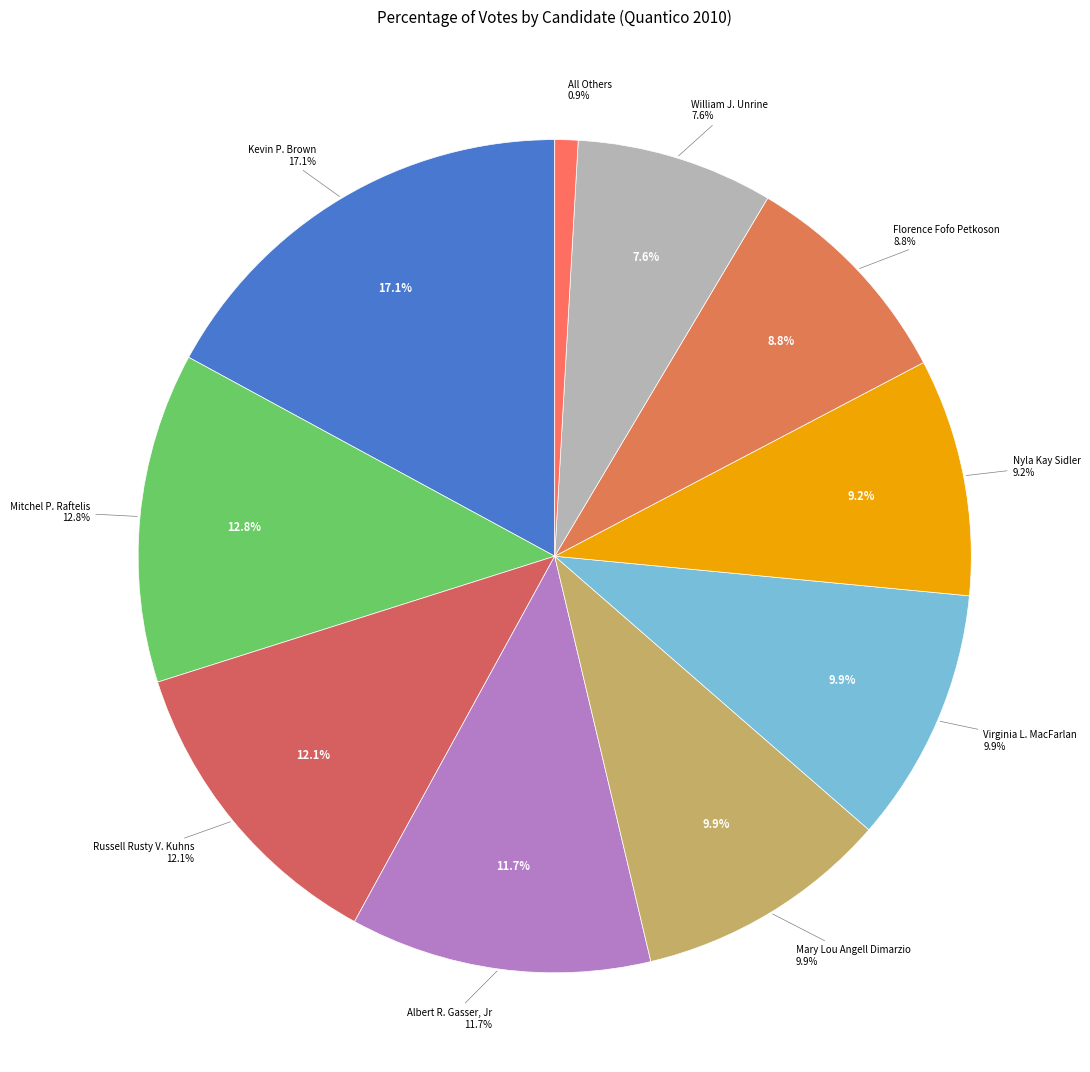

How many slices are in this pie chart?

10